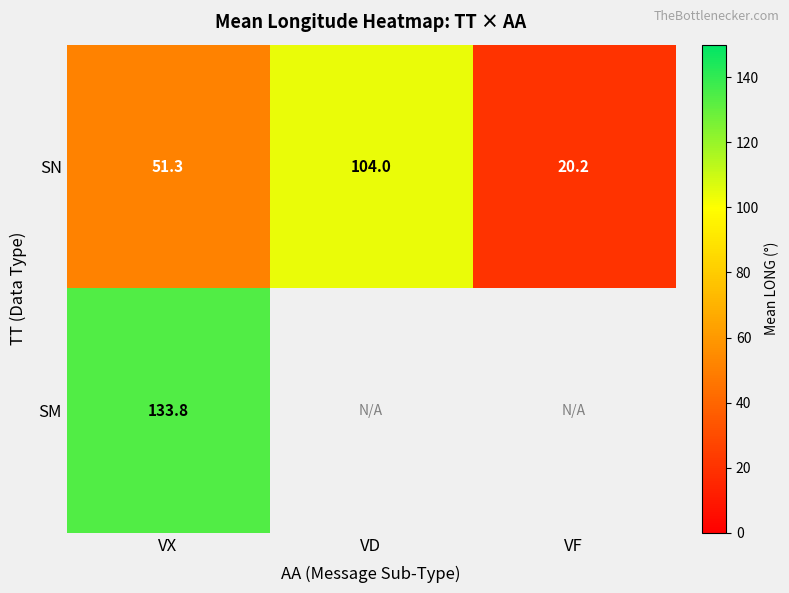

What is the greatest value displayed?

133.8